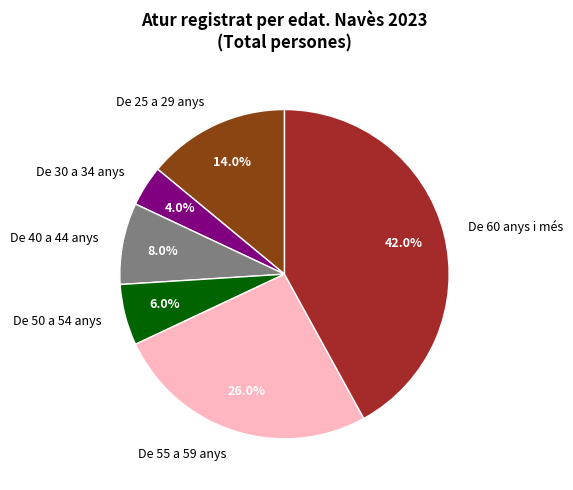

Which category has the smallest portion of the pie?

De 30 a 34 anys